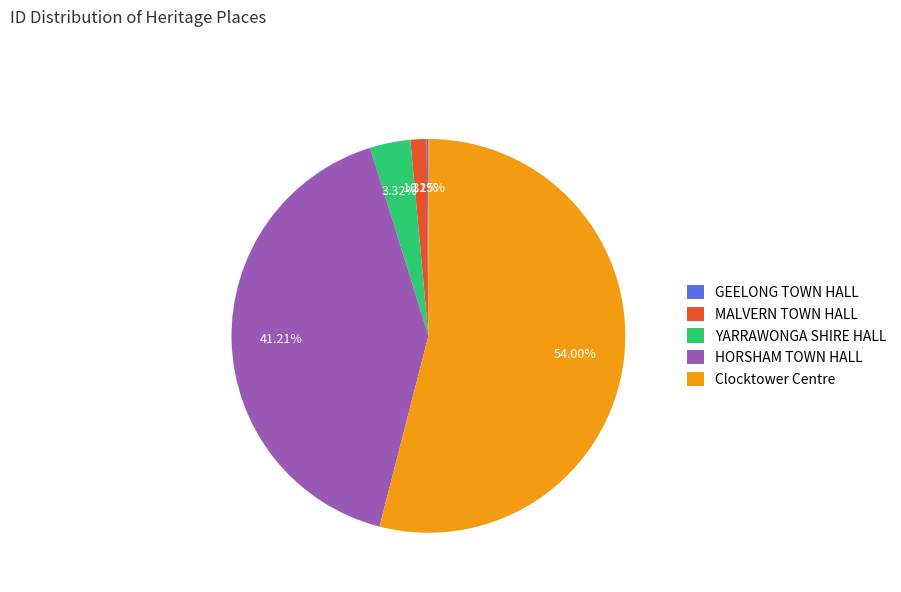

Is the sum of MALVERN TOWN HALL and HORSHAM TOWN HALL greater than half?

No